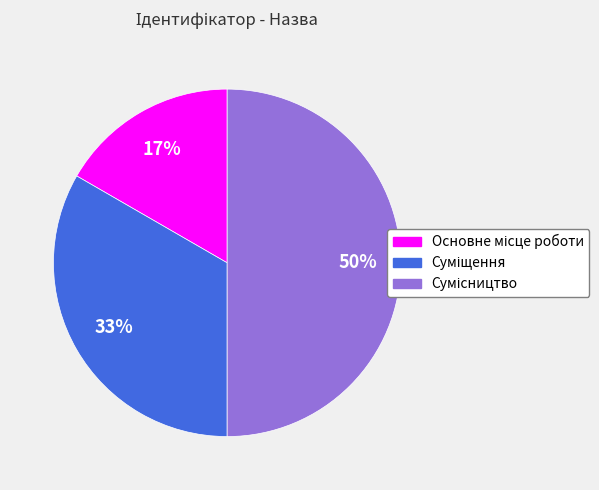

To the nearest percent, what is the difference between the largest and smallest slice percentages?

33%